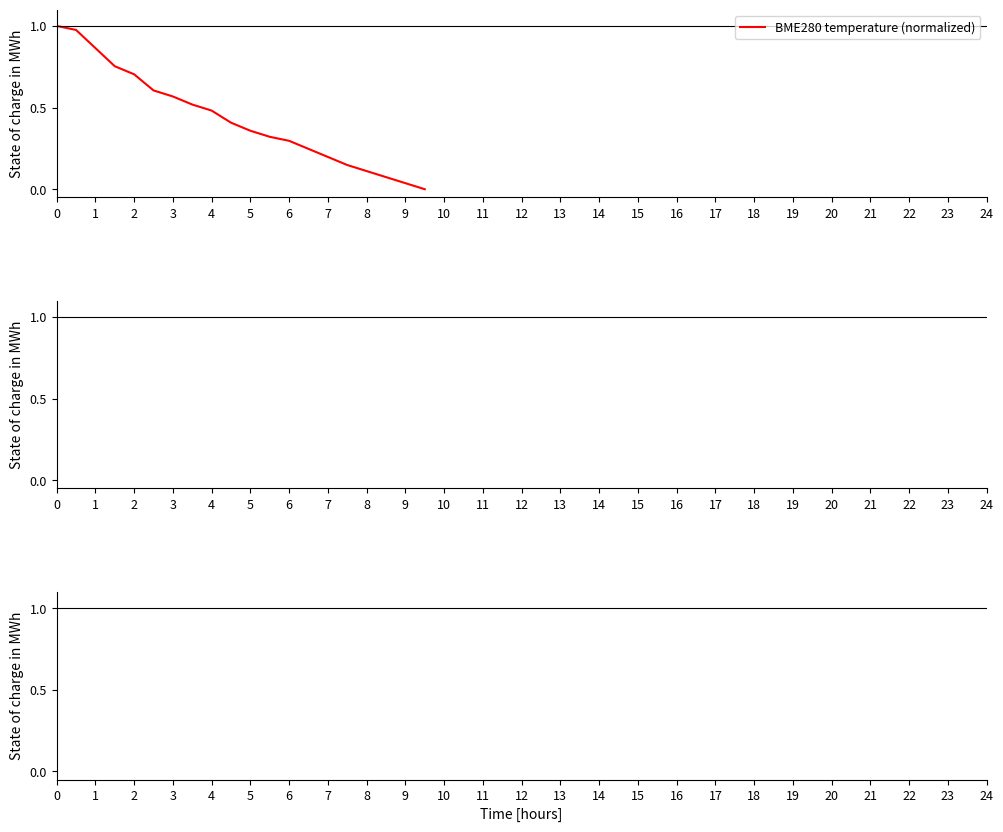

True or false: the data has more than 0 interior local peaks.

False